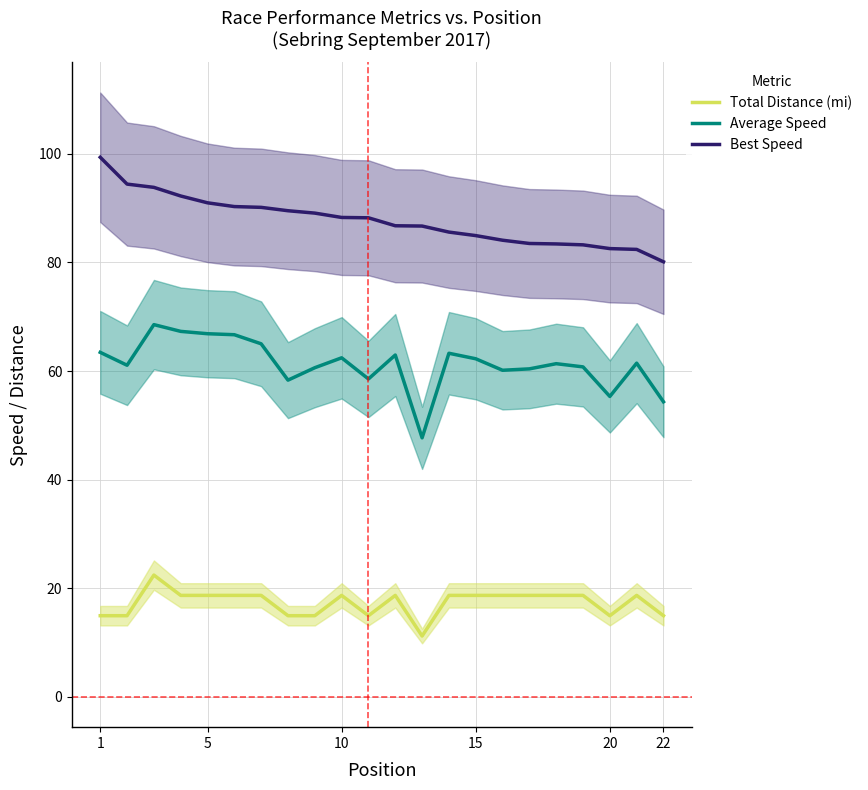

True or false: Total Distance (mi) and Average Speed cross at least once.

False